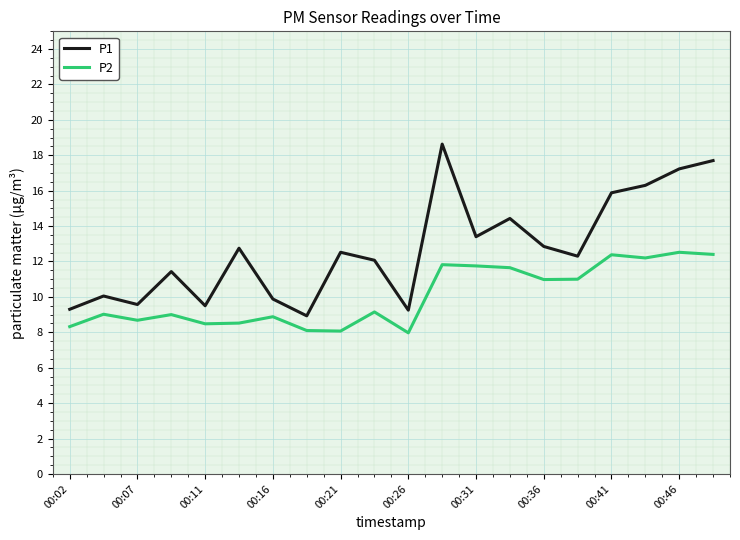

True or false: P1 and P2 cross at least once.

False